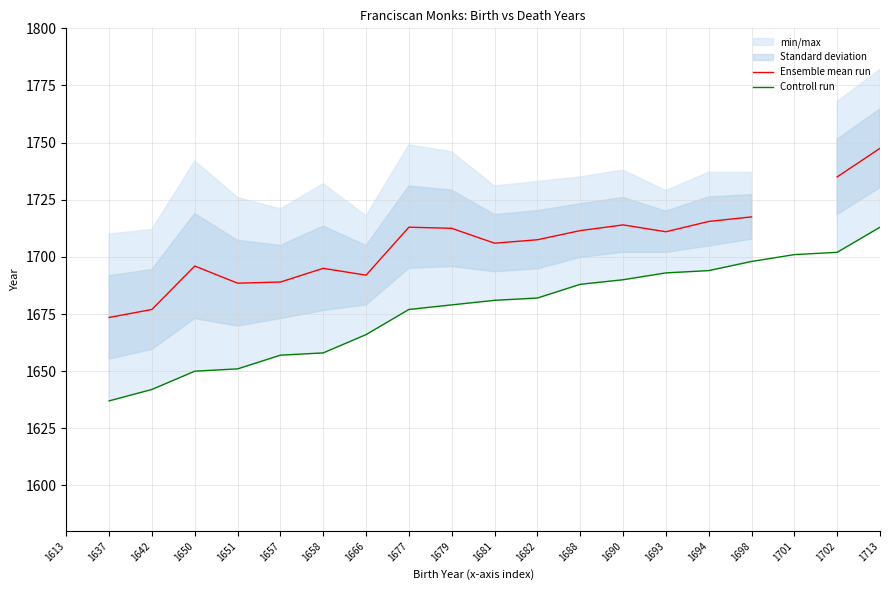

Which series changed the most between 1682 and 1702?

Ensemble mean run